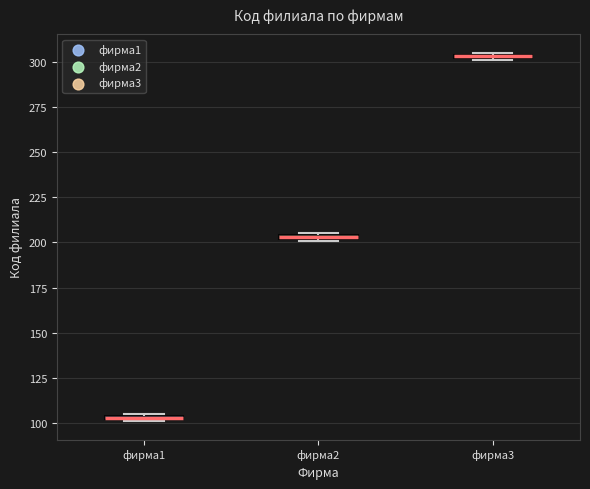

Which box has the lowest median line?

фирма1